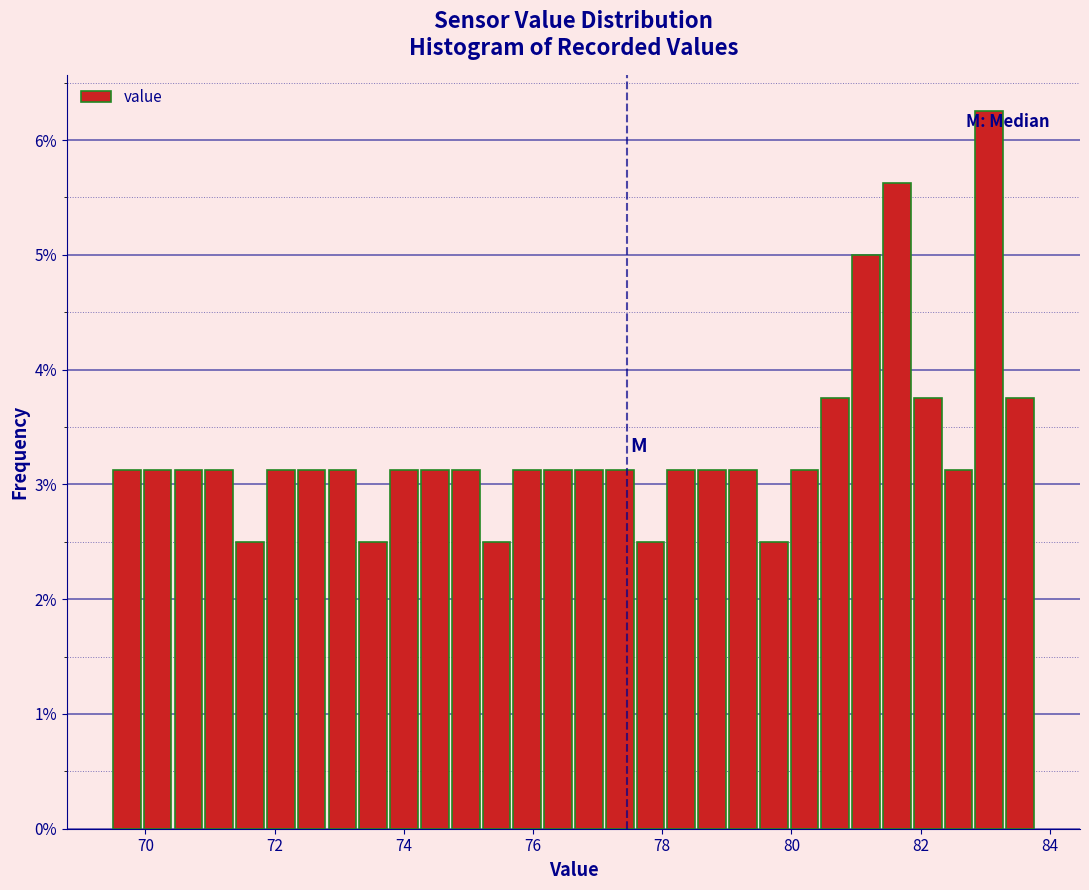

Around what value on the x-axis is the tallest bar? Give the approximate position of its centre, as read against the axis.

83.0